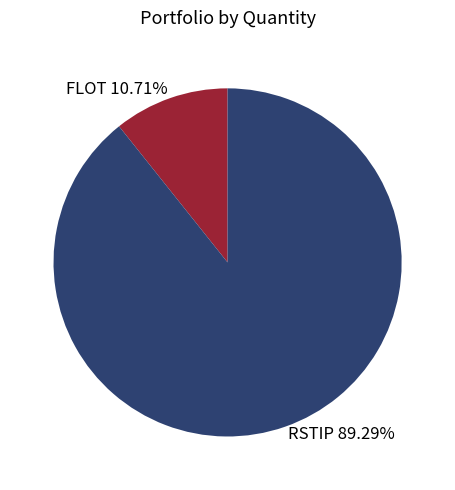

To the nearest percent, what is the difference between the largest and smallest slice percentages?

79%